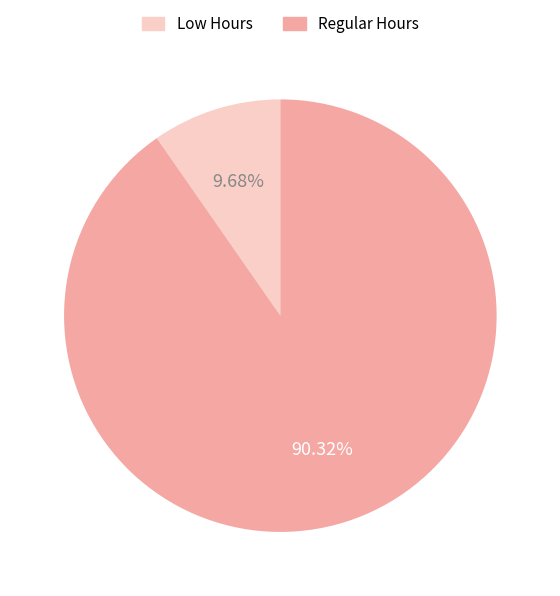

Between Low Hours and Regular Hours, which is larger?

Regular Hours